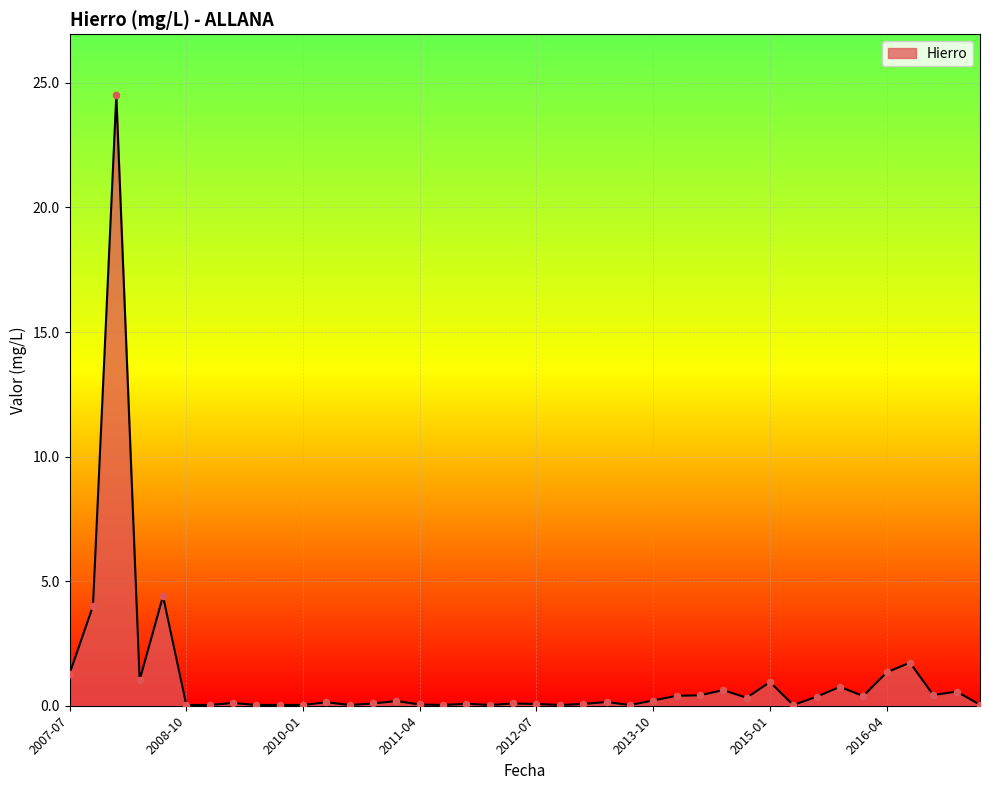

What is the difference between the maximum and minimum values?

24.5